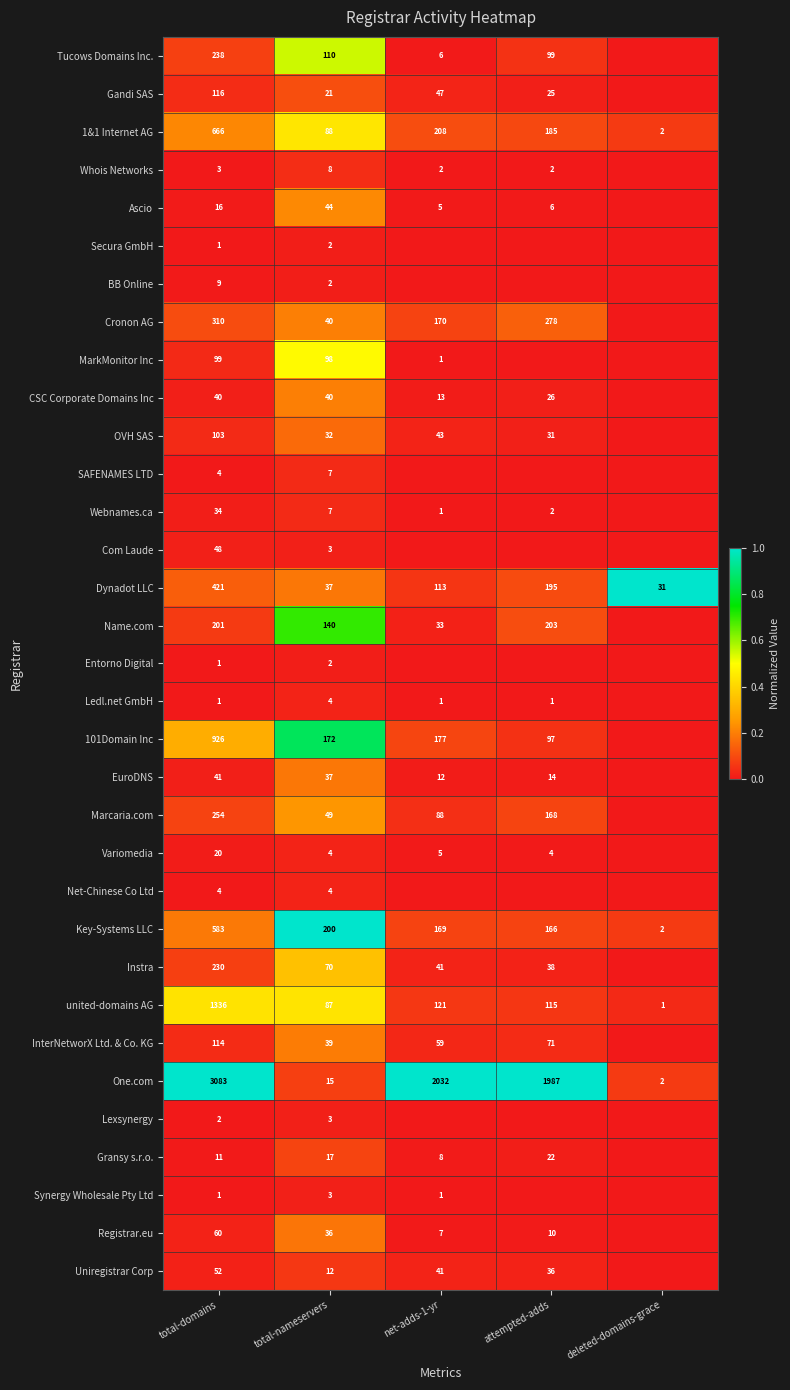

What is the difference between the united-domains AG values at net-adds-1-yr and deleted-domains-grace?

120